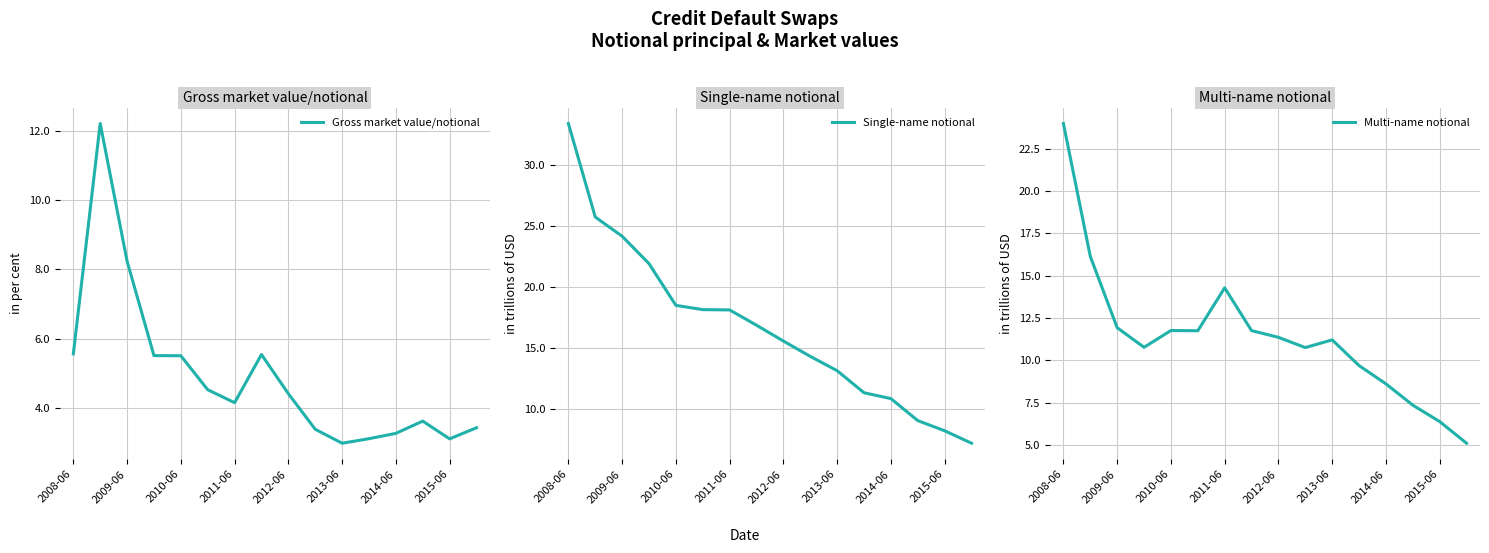

What position from the right is 9?

7